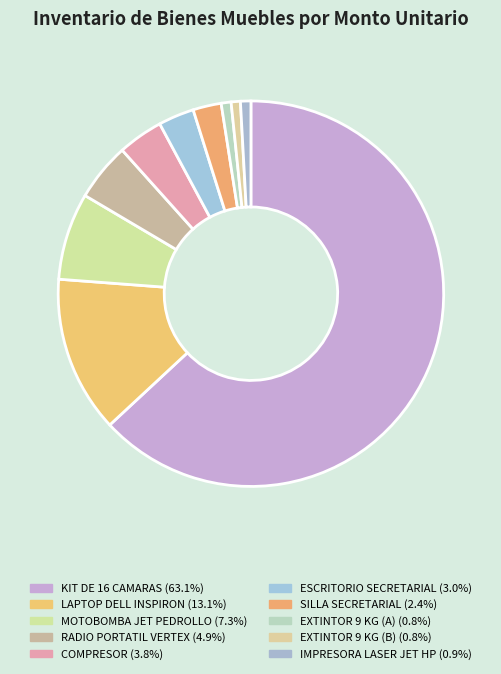

To the nearest percent, what is the difference between the largest and smallest slice percentages?

62%